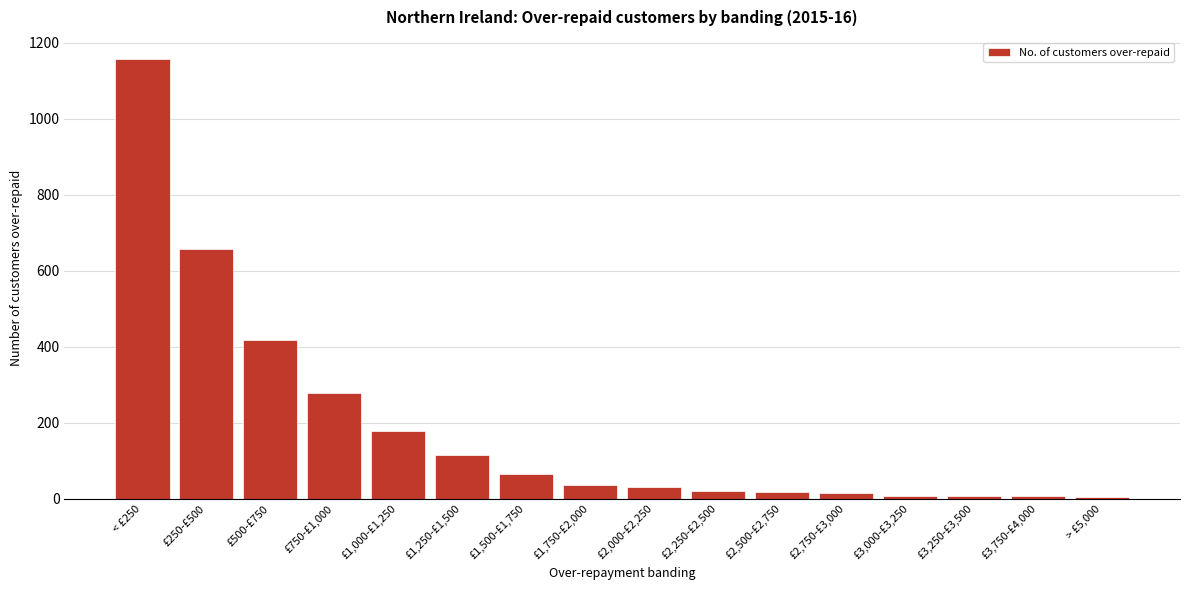

What is the maximum value shown in the chart?

1157